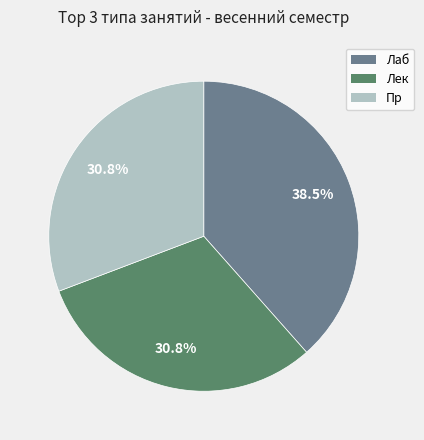

To the nearest percent, what is the average slice percentage?

33%